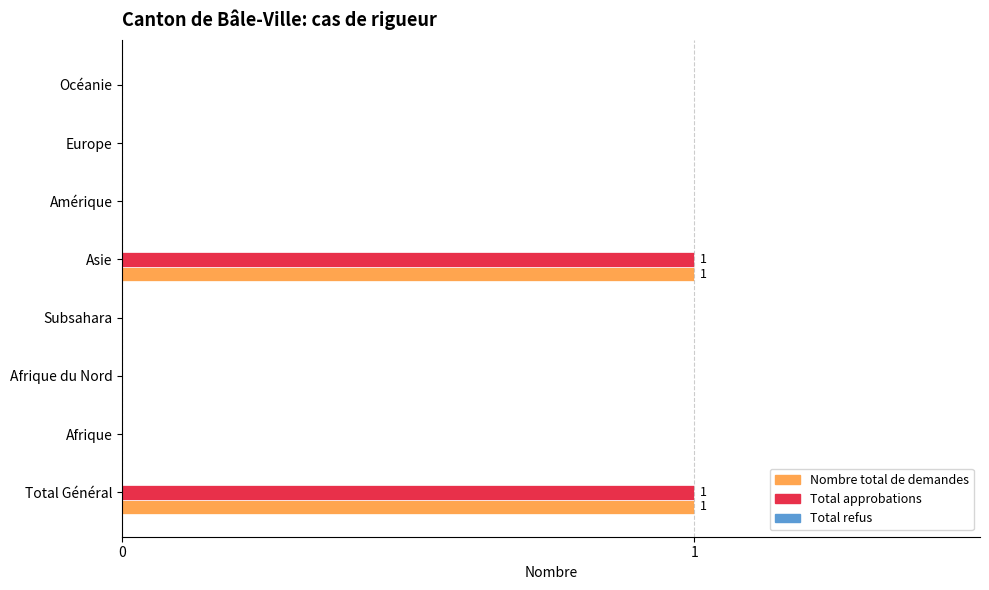

Is it true that Nombre total de demandes equals 0 at Afrique?

True